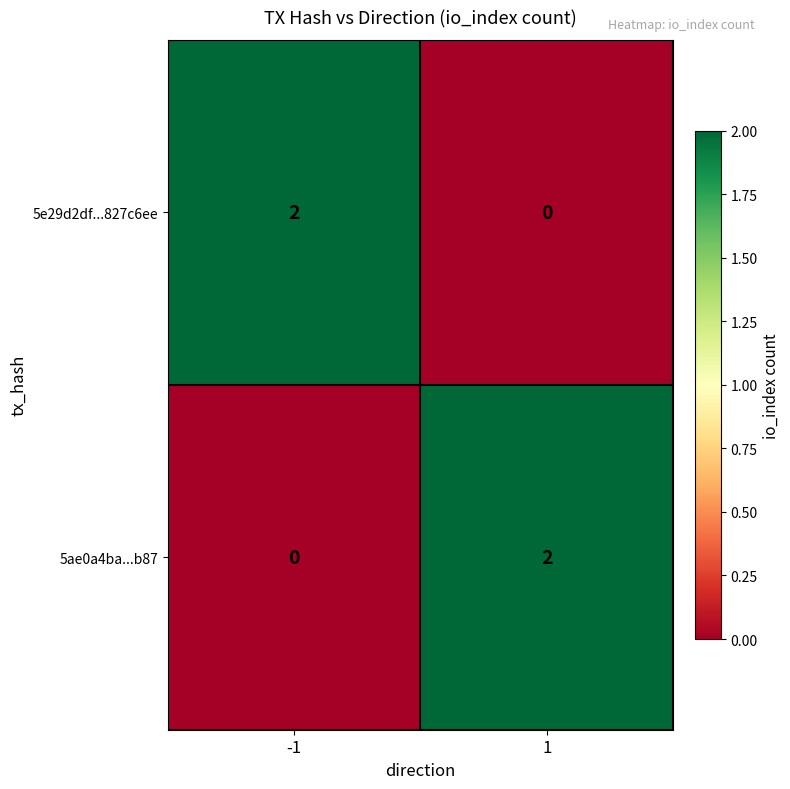

How many categories are shown in the chart?

2